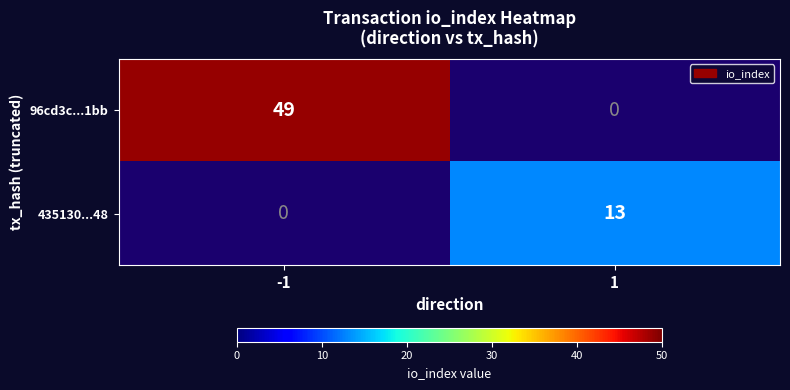

Is the value of 435130...48 at 1 greater than the value of 96cd3c...1bb at -1?

No